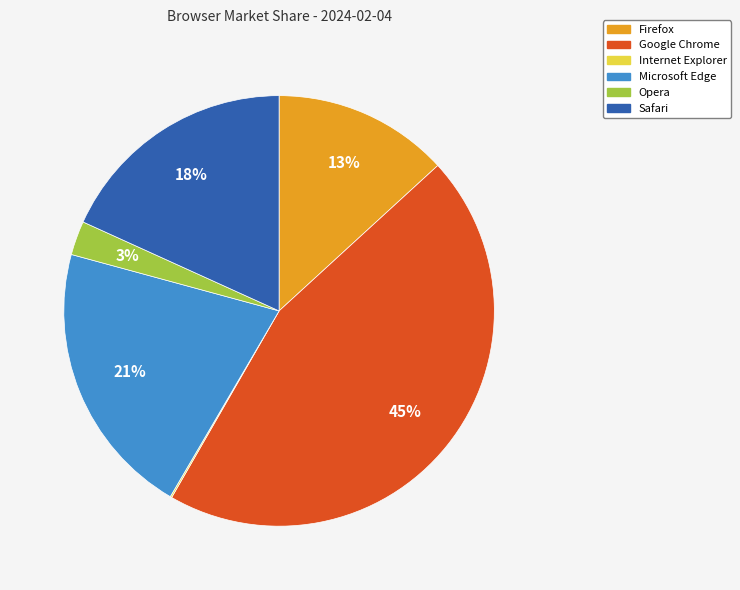

Do Opera and Google Chrome together represent more than half of the pie?

No